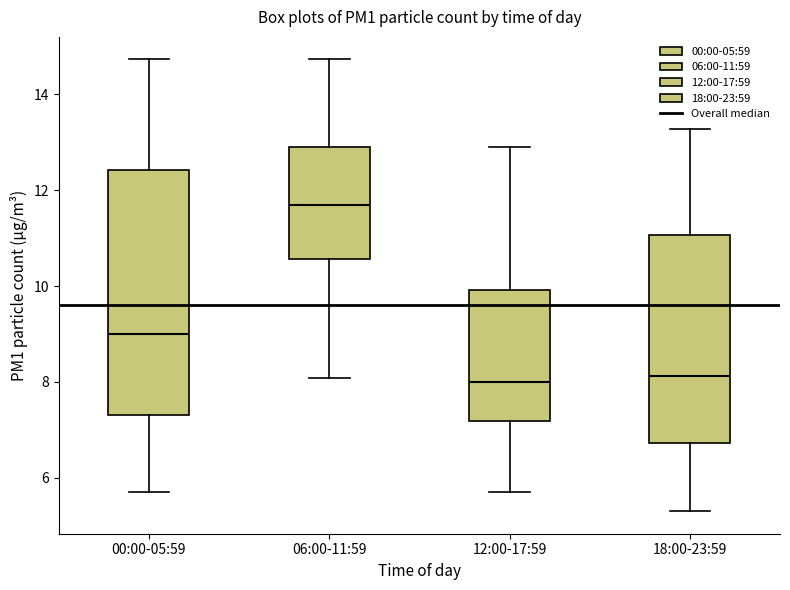

Reading left to right, read every box against the y-axis: the position of its median line, the range the box covers, and the ends of its whiskers. The values are not printed on the chart, so give them approximately, as read against the axis.

00:00-05:59: median 9.0, box 7.4 to 12.4, whiskers 5.8 to 14.8
06:00-11:59: median 11.8, box 10.6 to 13.0, whiskers 8.0 to 14.8
12:00-17:59: median 8.0, box 7.2 to 10.0, whiskers 5.8 to 13.0
18:00-23:59: median 8.2, box 6.8 to 11.0, whiskers 5.4 to 13.2